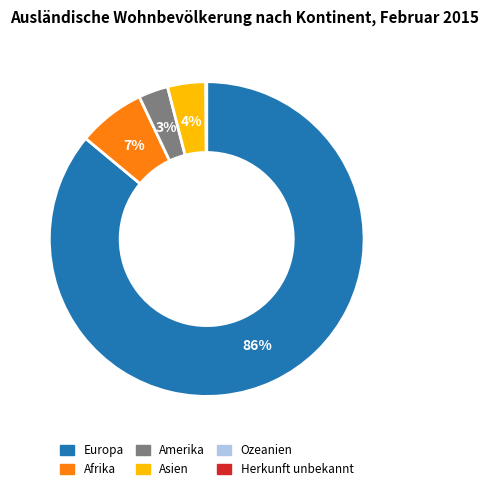

Is there a majority slice in this chart?

Yes